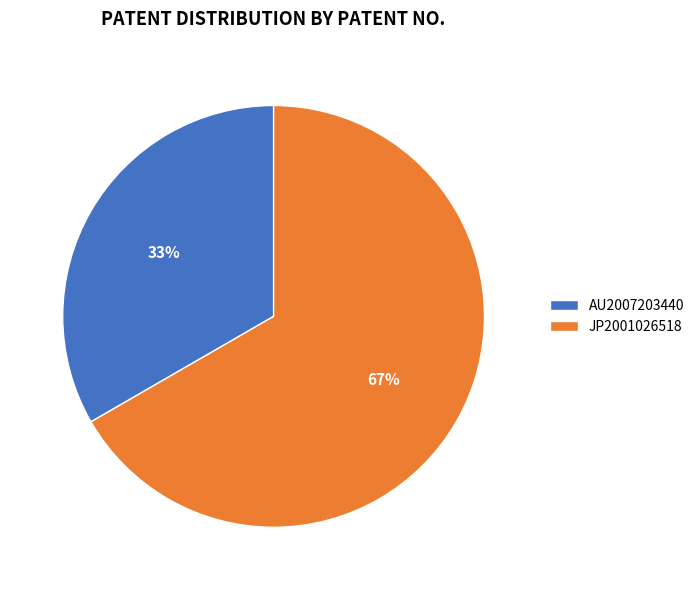

Between JP2001026518 and AU2007203440, which is larger?

JP2001026518